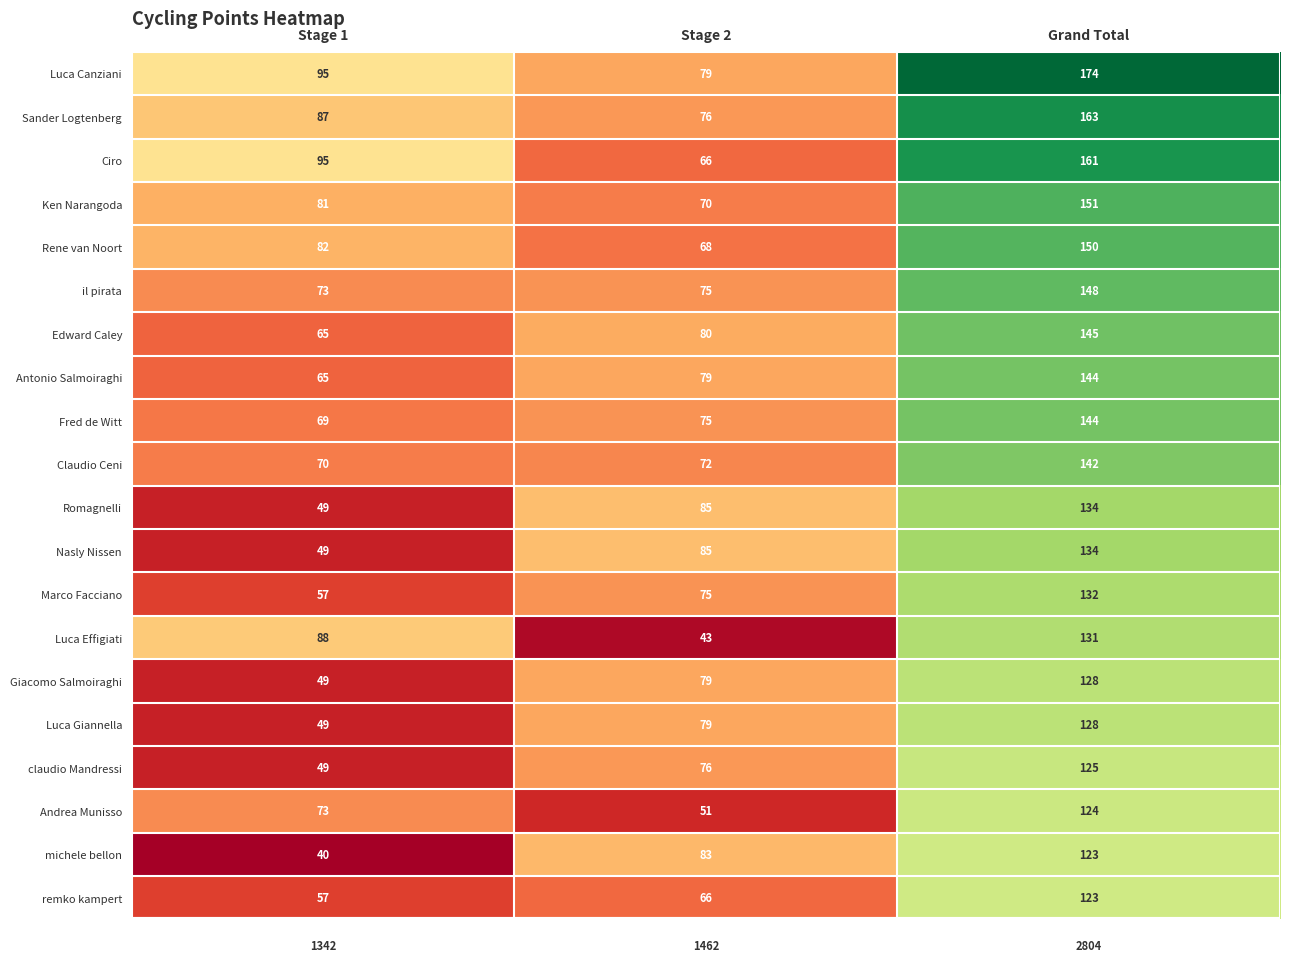

List the labels in order of Marco Facciano value, smallest first.

Stage 1, Stage 2, Grand Total